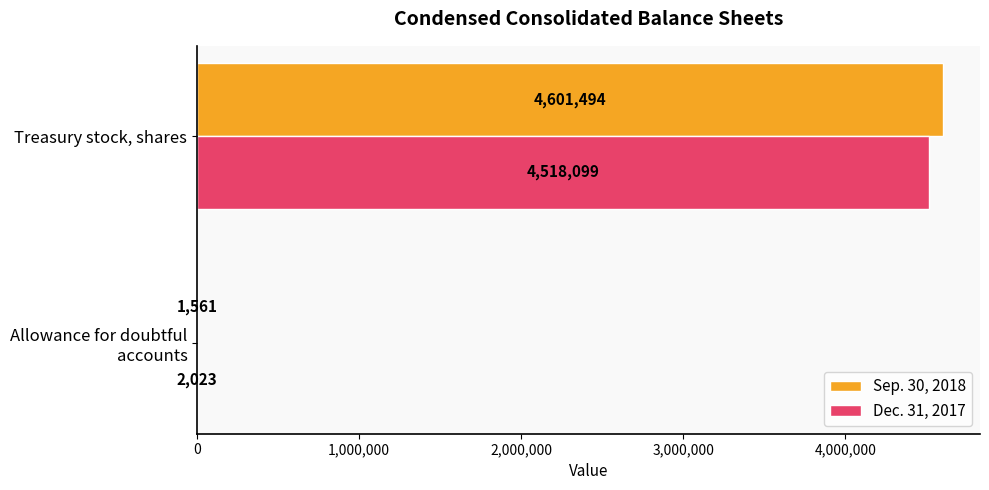

At which label does Sep. 30, 2018 reach its peak?

Treasury stock, shares